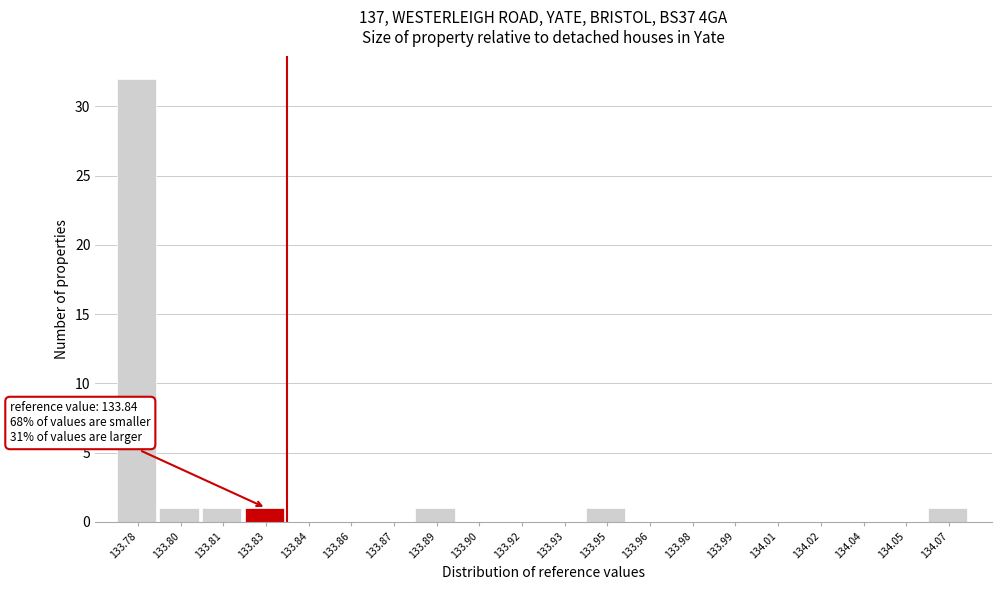

Reading left to right, transcribe all the data shown in this chart.

133.78=32	133.80=1	133.81=1	133.83=1	133.84=0	133.86=0	133.87=0	133.89=1	133.90=0	133.92=0	133.93=0	133.95=1	133.96=0	133.98=0	133.99=0	134.01=0	134.02=0	134.04=0	134.05=0	134.07=1